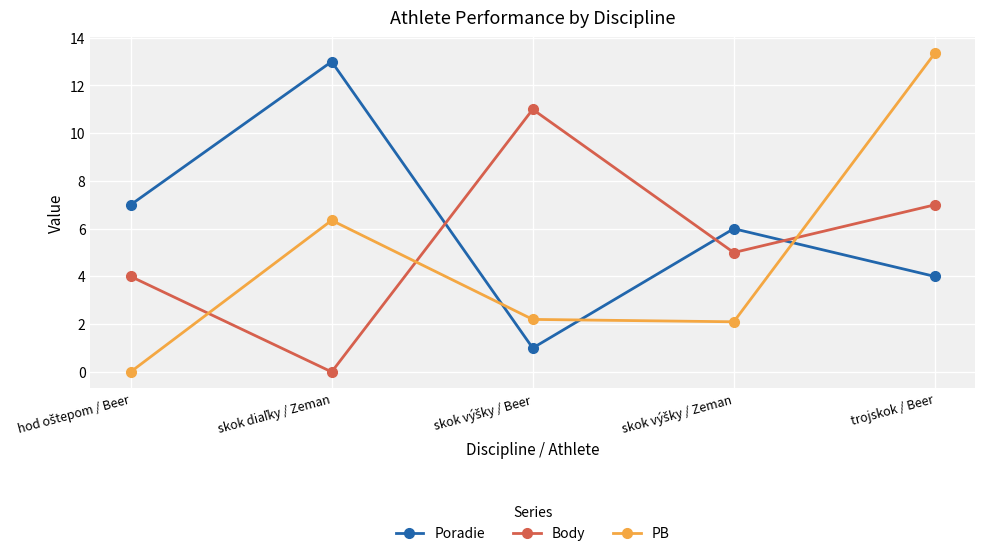

What is the sum of all Body values?

27.0